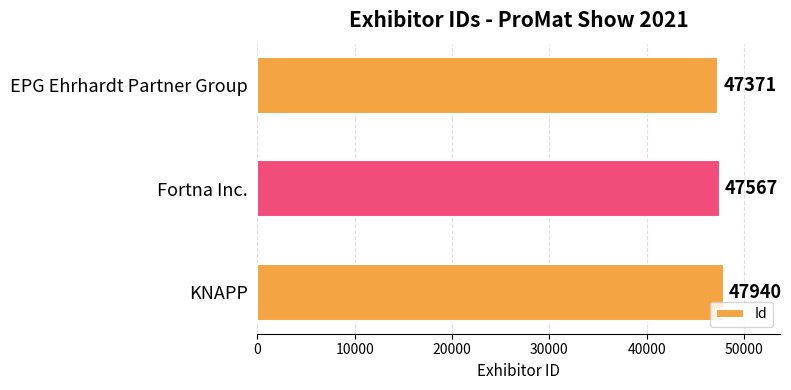

How many values are between 47371 and 47940?

3